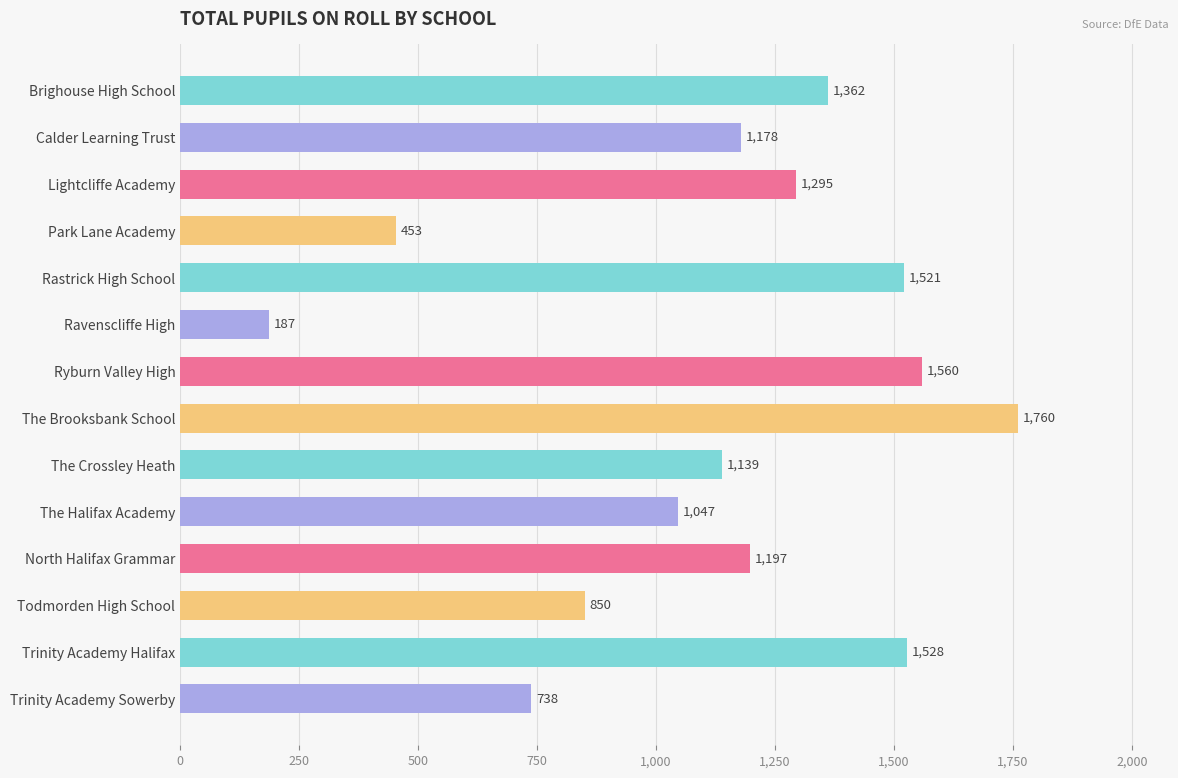

Read the value at Ryburn Valley High, to the nearest 100.

1600